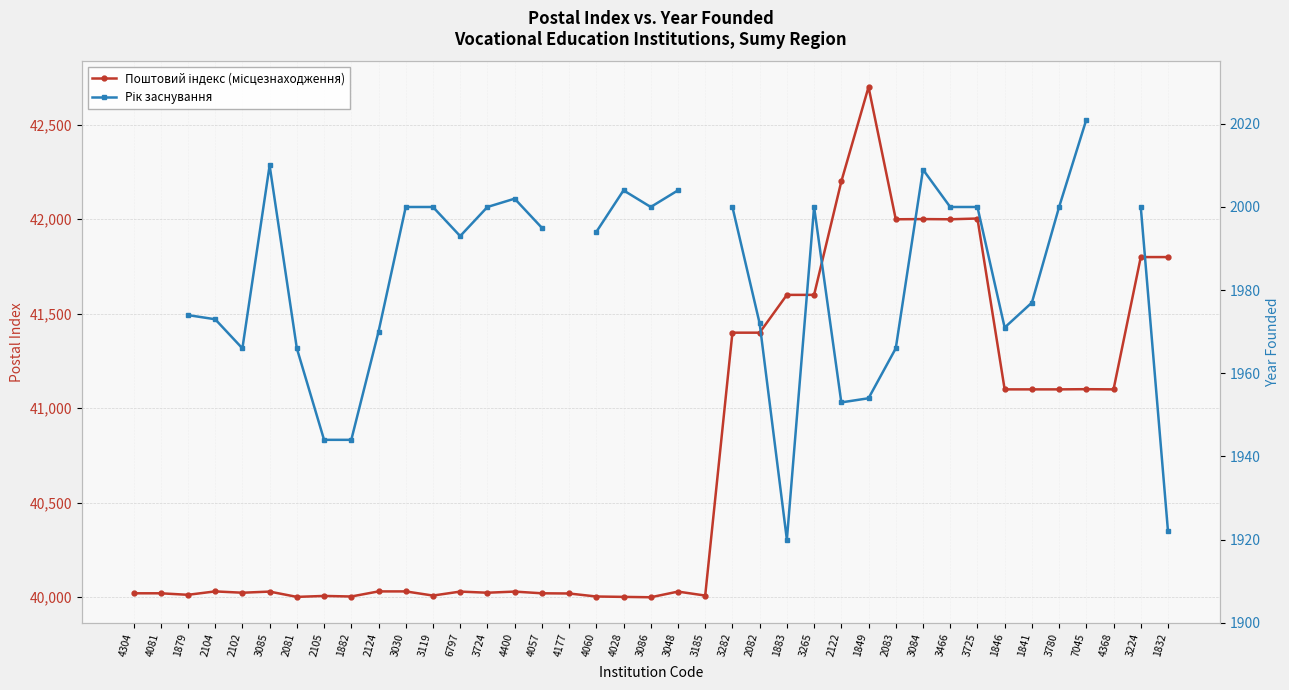

The value of Поштовий індекс (місцезнаходження) at 1849 is 42700.0. True or false?

True